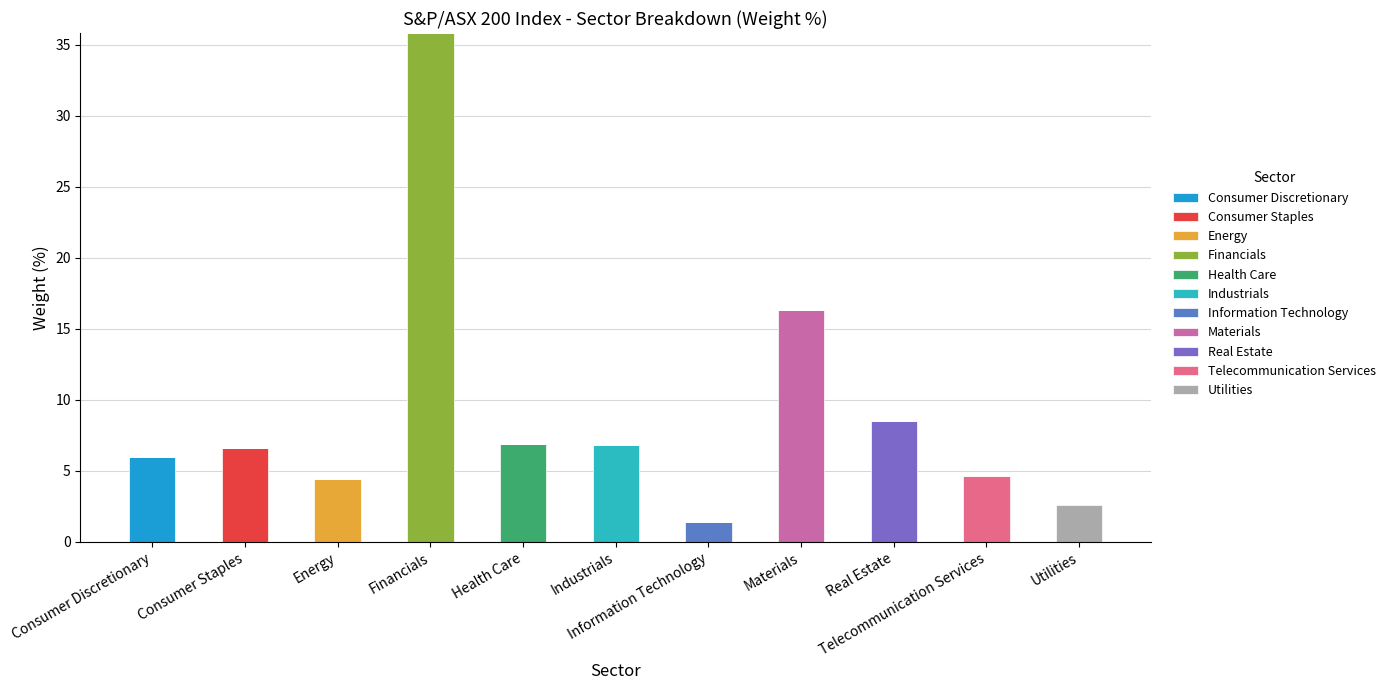

How many categories are shown in the chart?

11